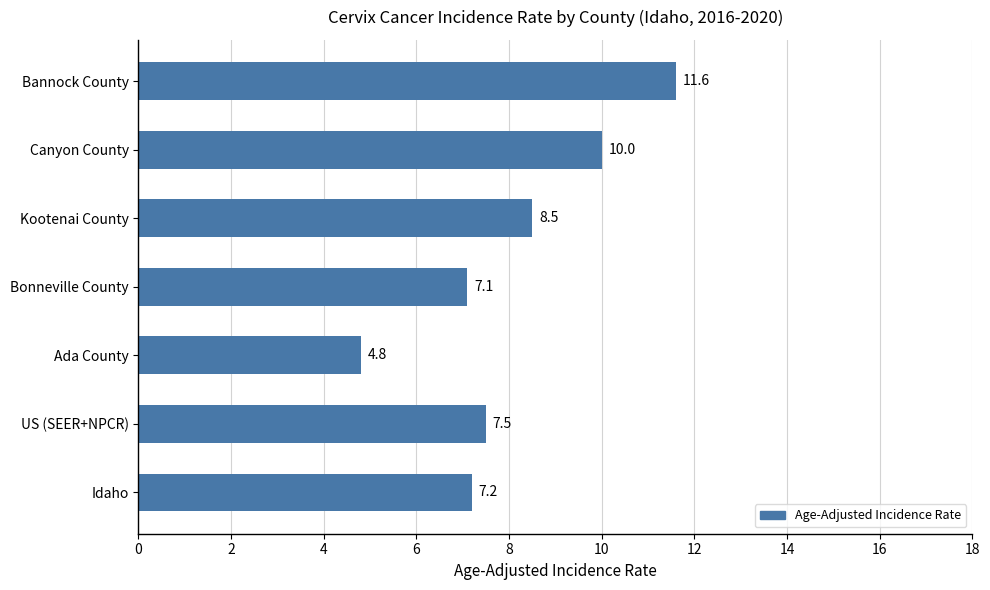

List the labels in order of value, largest first.

Bannock County, Canyon County, Kootenai County, US (SEER+NPCR), Idaho, Bonneville County, Ada County